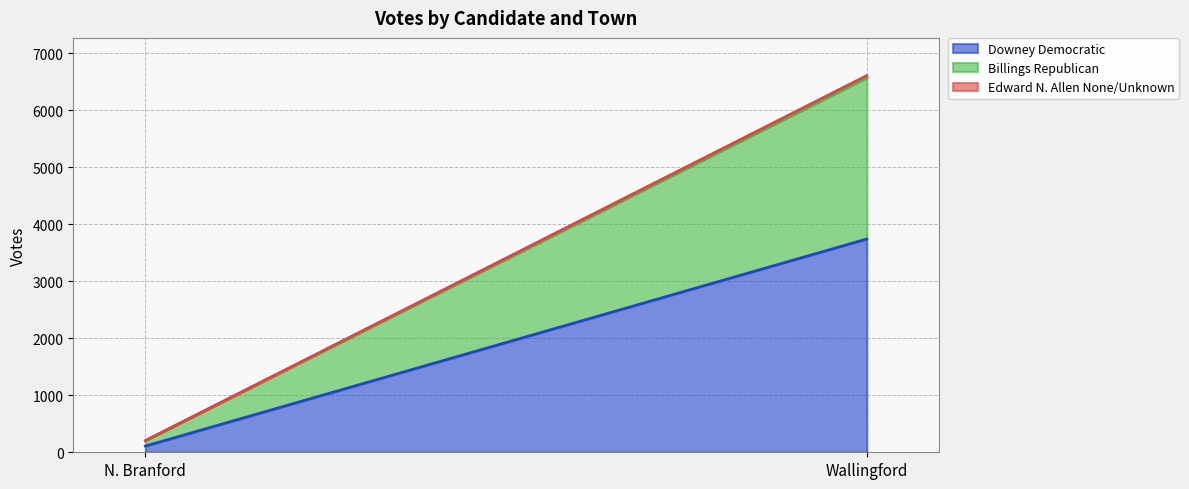

Reading right to left, what are all the values shown in this chart?

Downey Democratic: 3740	109
Billings Republican: 2829	96
Edward N. Allen None/Unknown: 37	0